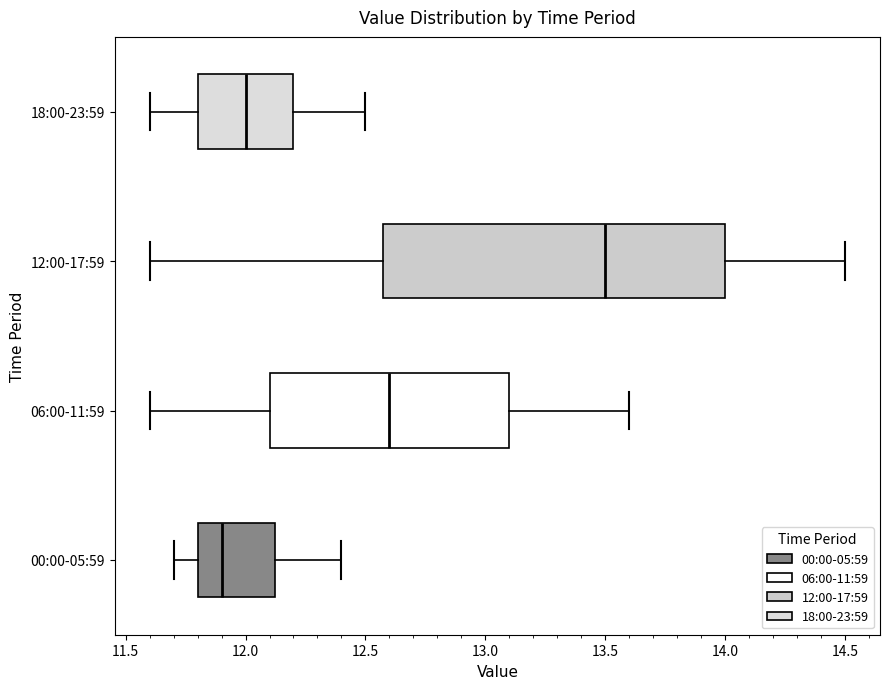

Which box has the furthest to the right median line?

12:00-17:59